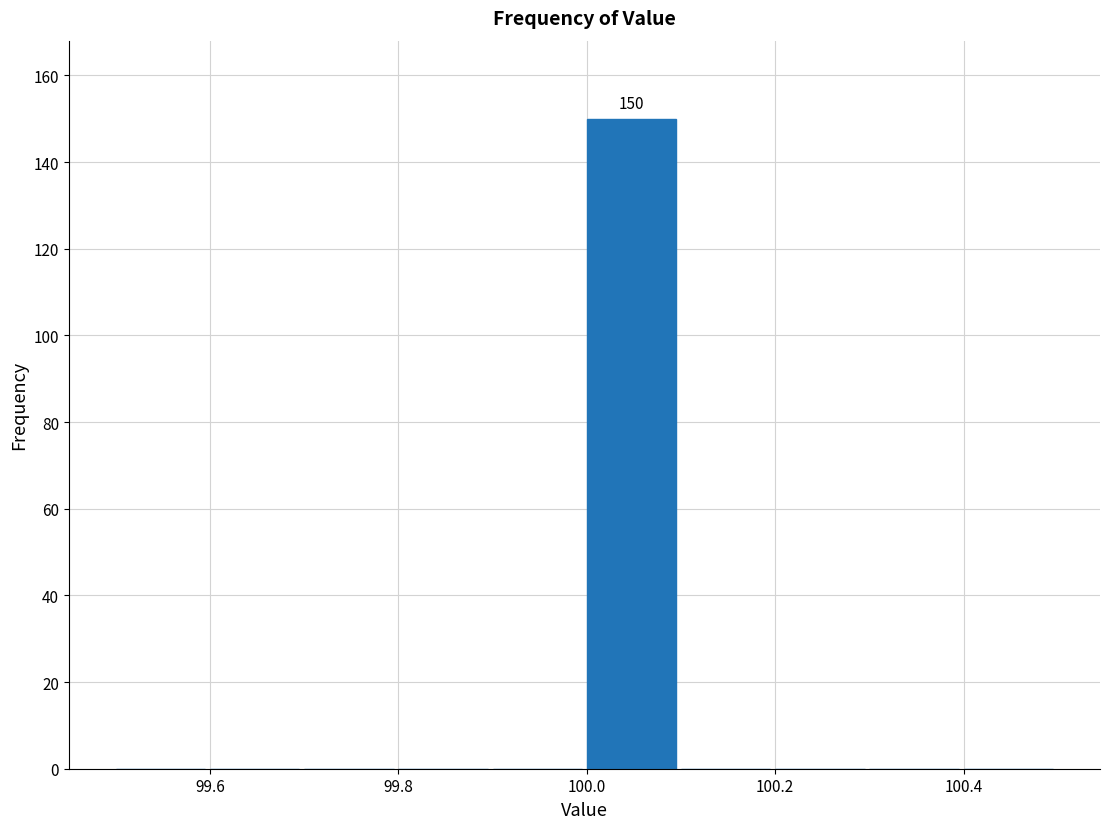

Which range on the x-axis has the tallest bar?

100.0 to 100.1